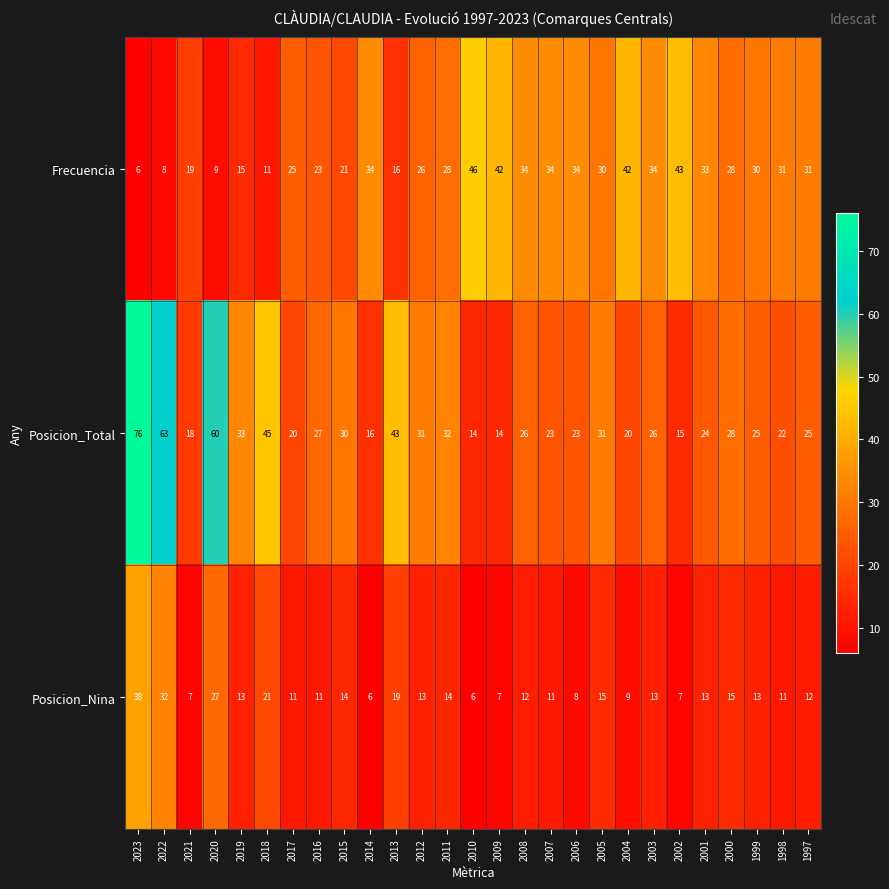

Rank the series by their maximum value, from lowest to highest.

Posicion_Nina, Frecuencia, Posicion_Total